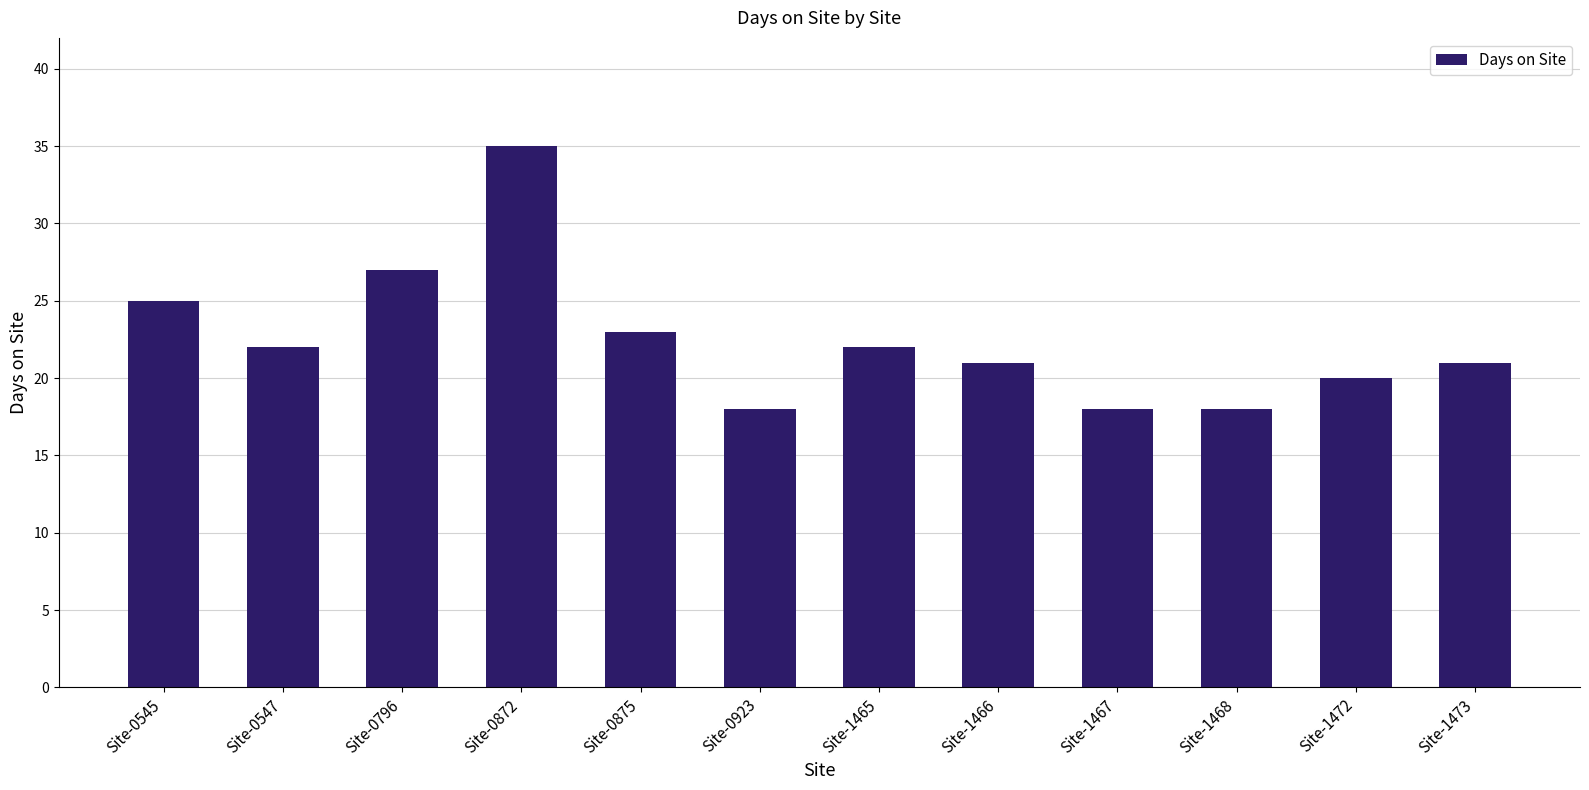

What is the approximate value at Site-0875, to the nearest 10?

20